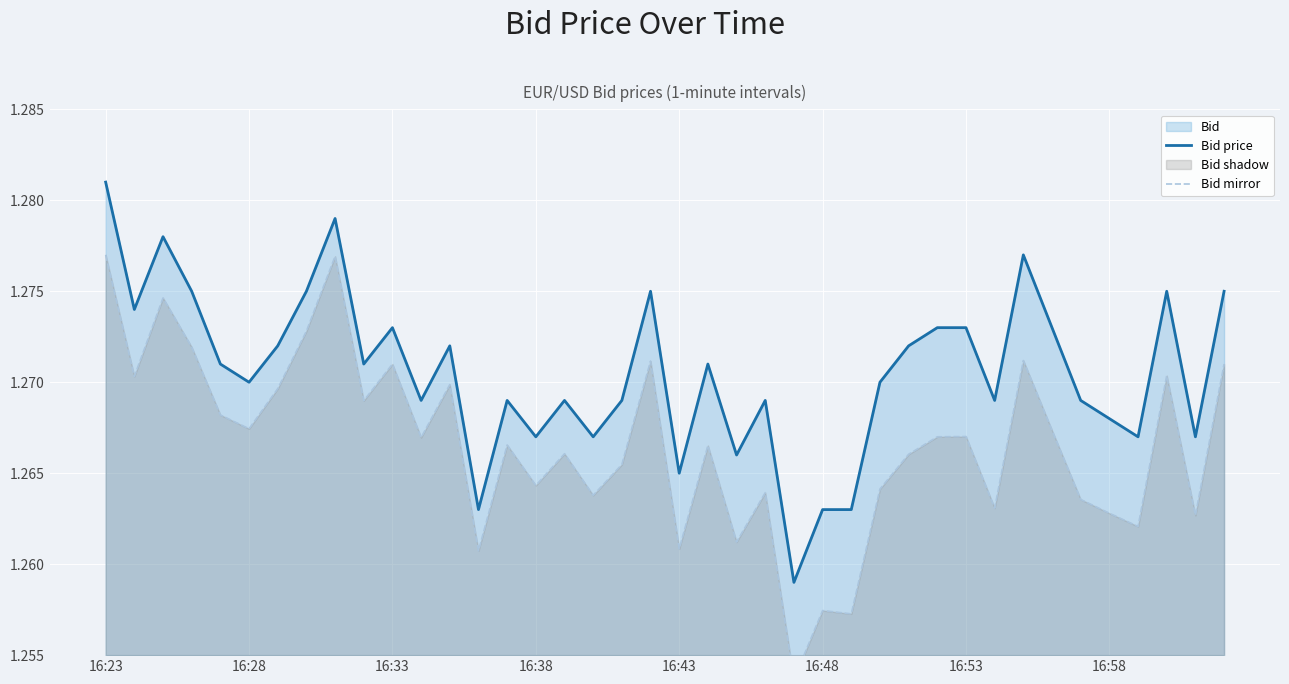

The Bid mirror series shows 1.3 at 28. True or false?

True